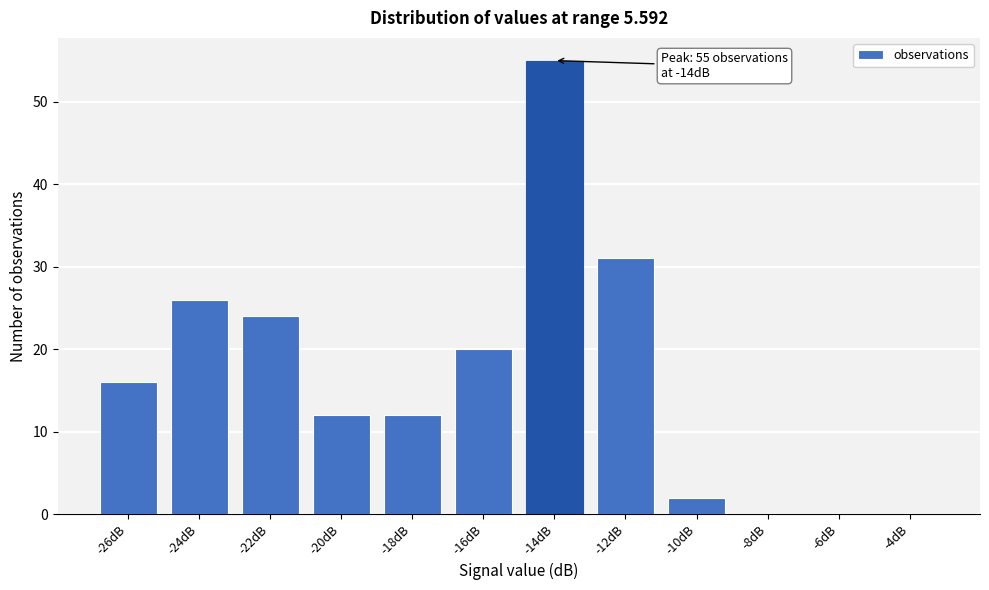

Reading left to right, extract all data points from this chart.

-26dB=16	-24dB=26	-22dB=24	-20dB=12	-18dB=12	-16dB=20	-14dB=55	-12dB=31	-10dB=2	-8dB=0	-6dB=0	-4dB=0